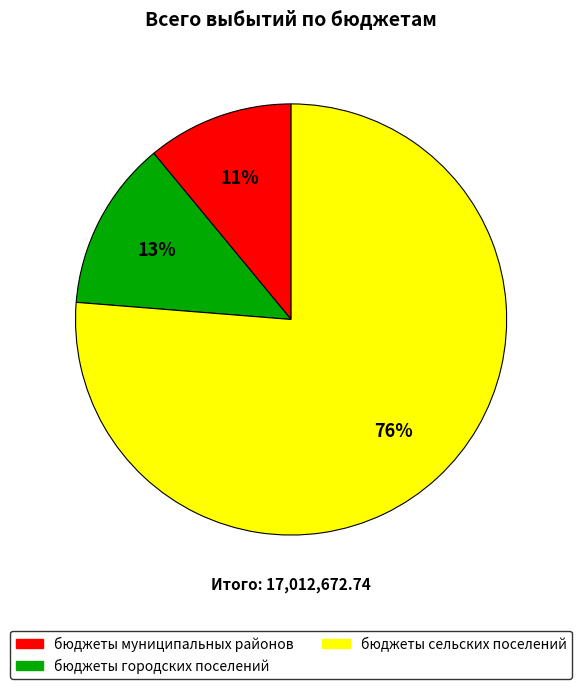

Do бюджеты сельских поселений and бюджеты городских поселений together represent more than half of the pie?

Yes